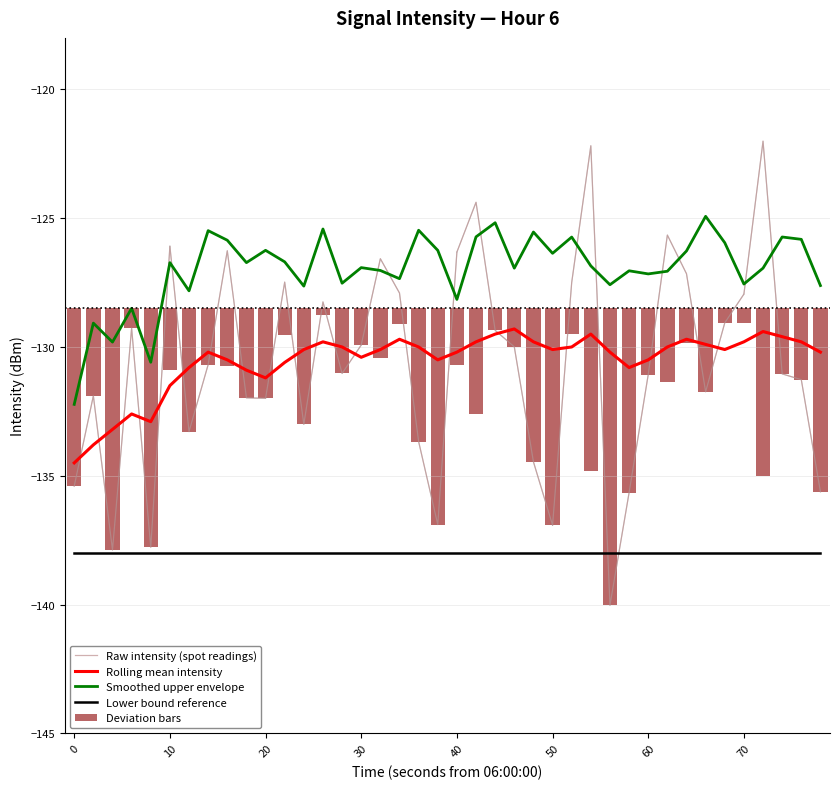

What is the total value across all series at 17?

-523.5